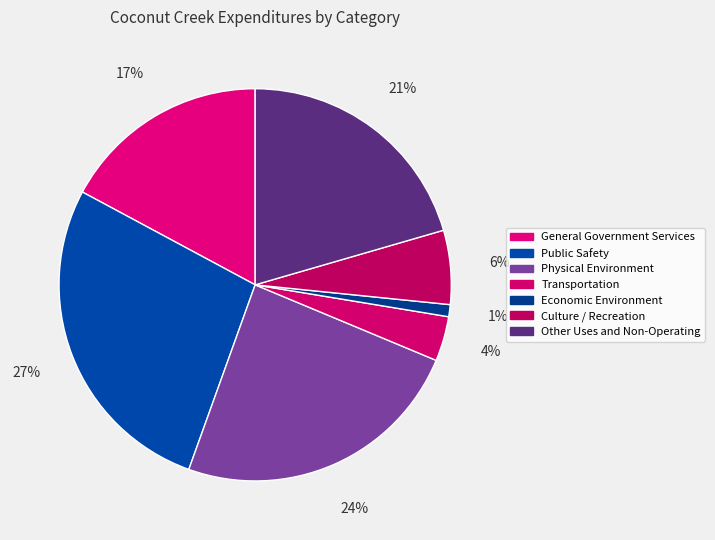

Rank the categories by value from lowest to highest.

Economic Environment, Transportation, Culture / Recreation, General Government Services, Other Uses and Non-Operating, Physical Environment, Public Safety